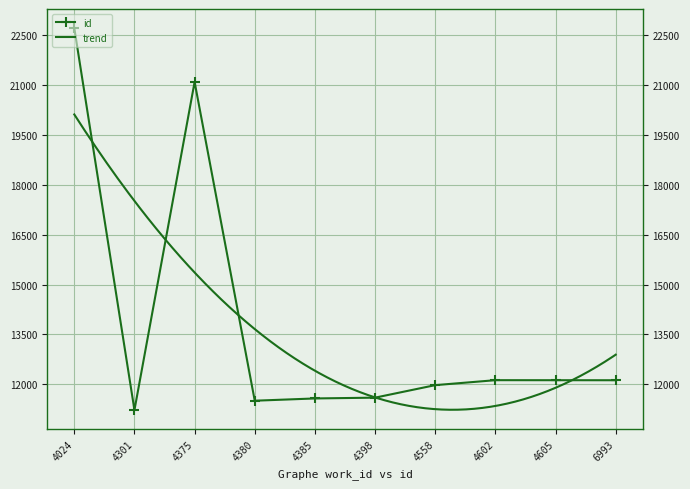

What is the value of the id point at the 10th from the left?

12125